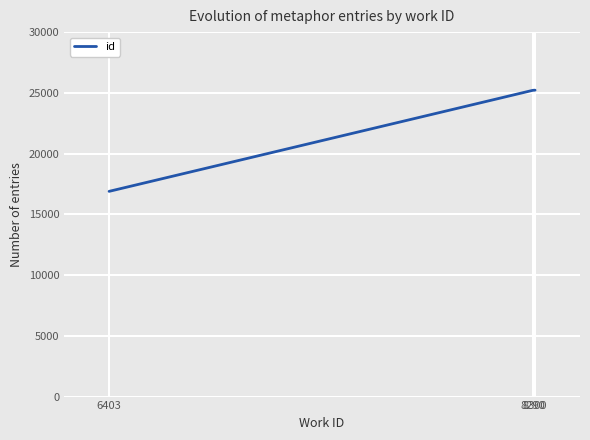

Which label corresponds to the smallest value in the chart?

6403